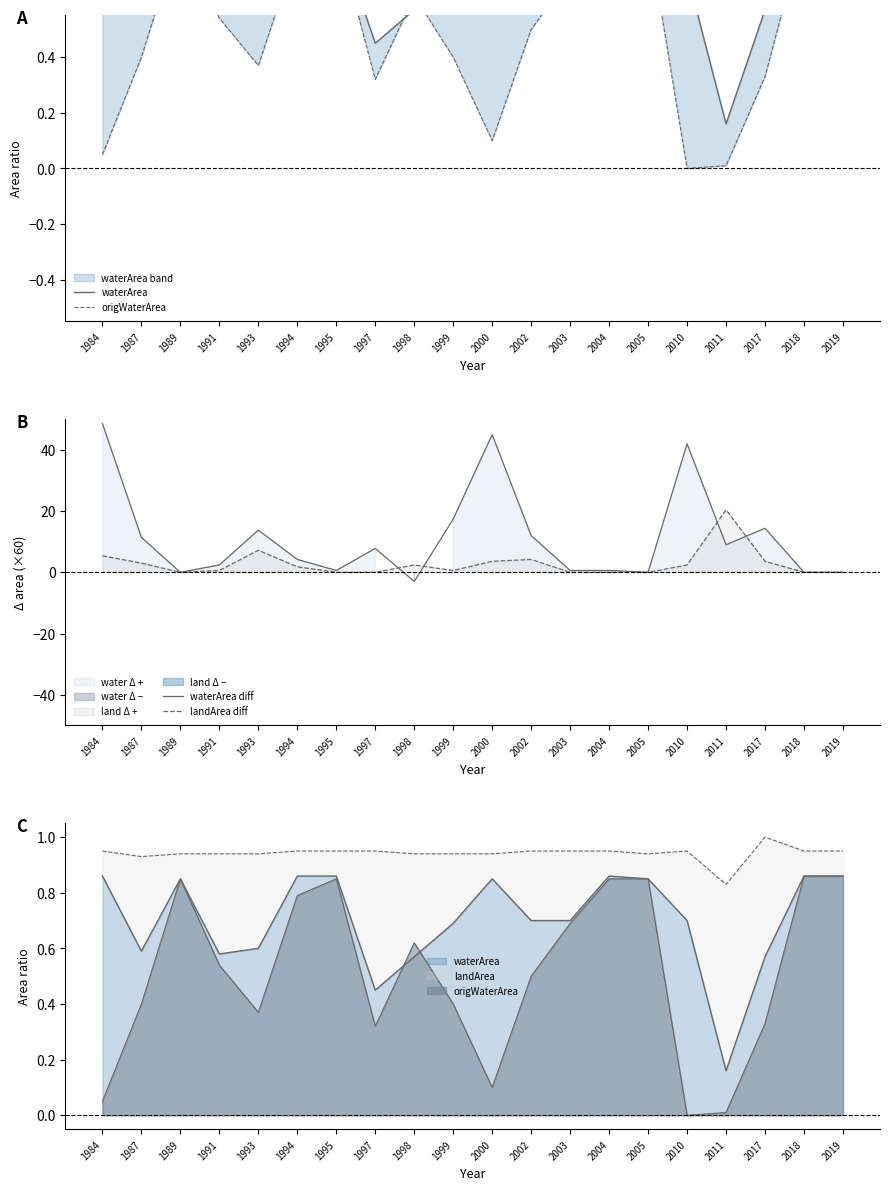

How many series are shown in this chart?

4